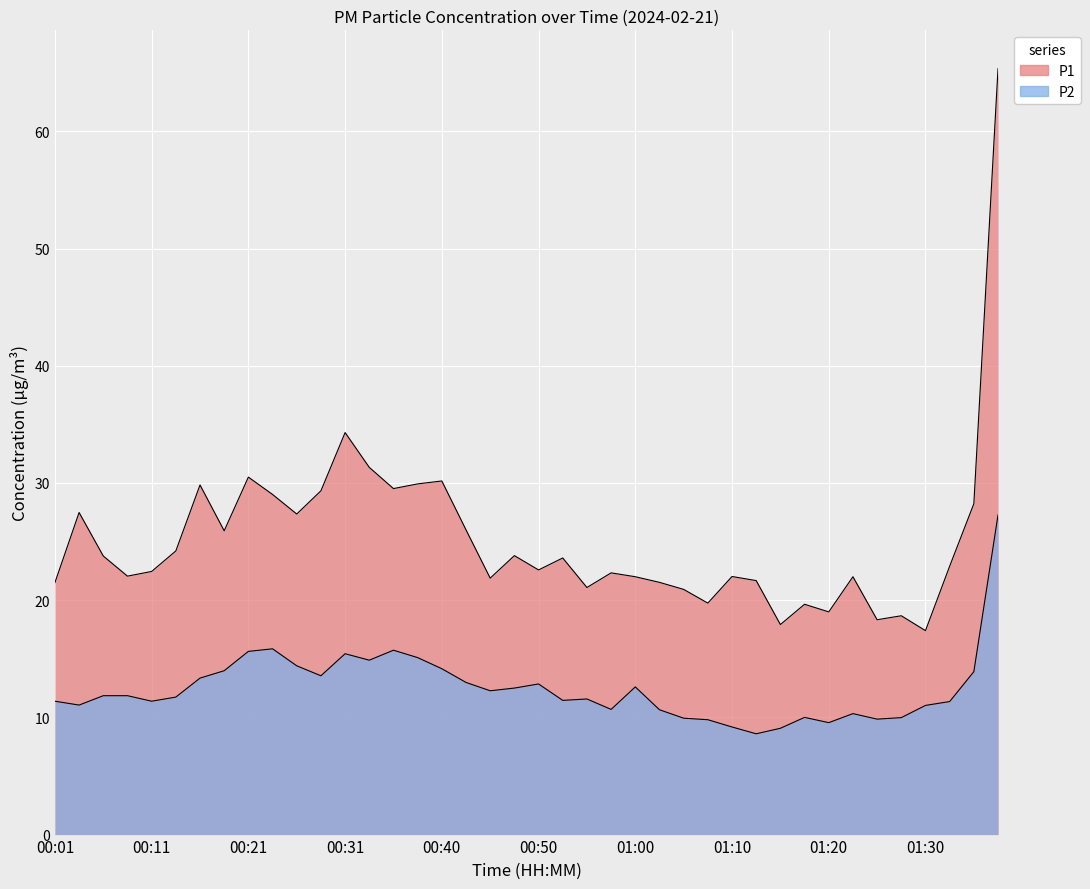

True or false: P2 and P1 intersect in this chart.

False